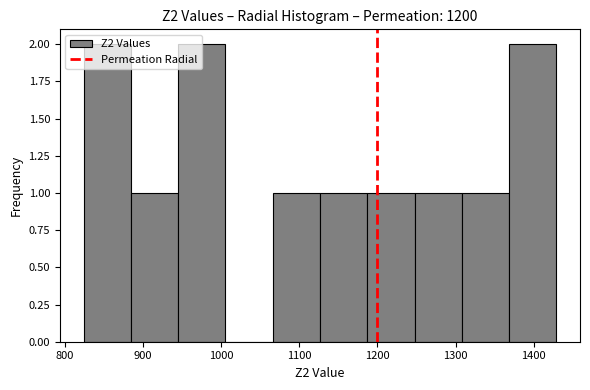

Reading left to right, transcribe this chart: for each bar, give the range it covers on the x-axis and its height. Neither the bar edges nor the heights are printed on the chart, so give them approximately, as read against the axes.

820 to 880: 2
880 to 940: 1
940 to 1010: 2
1010 to 1070: 0
1070 to 1130: 1
1130 to 1190: 1
1190 to 1250: 1
1250 to 1310: 1
1310 to 1370: 1
1370 to 1430: 2